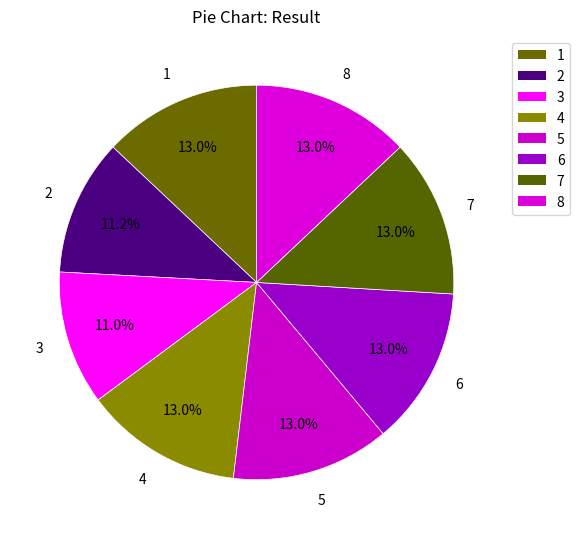

Rank the categories by value from lowest to highest.

3, 2, 4, 8, 7, 1, 6, 5